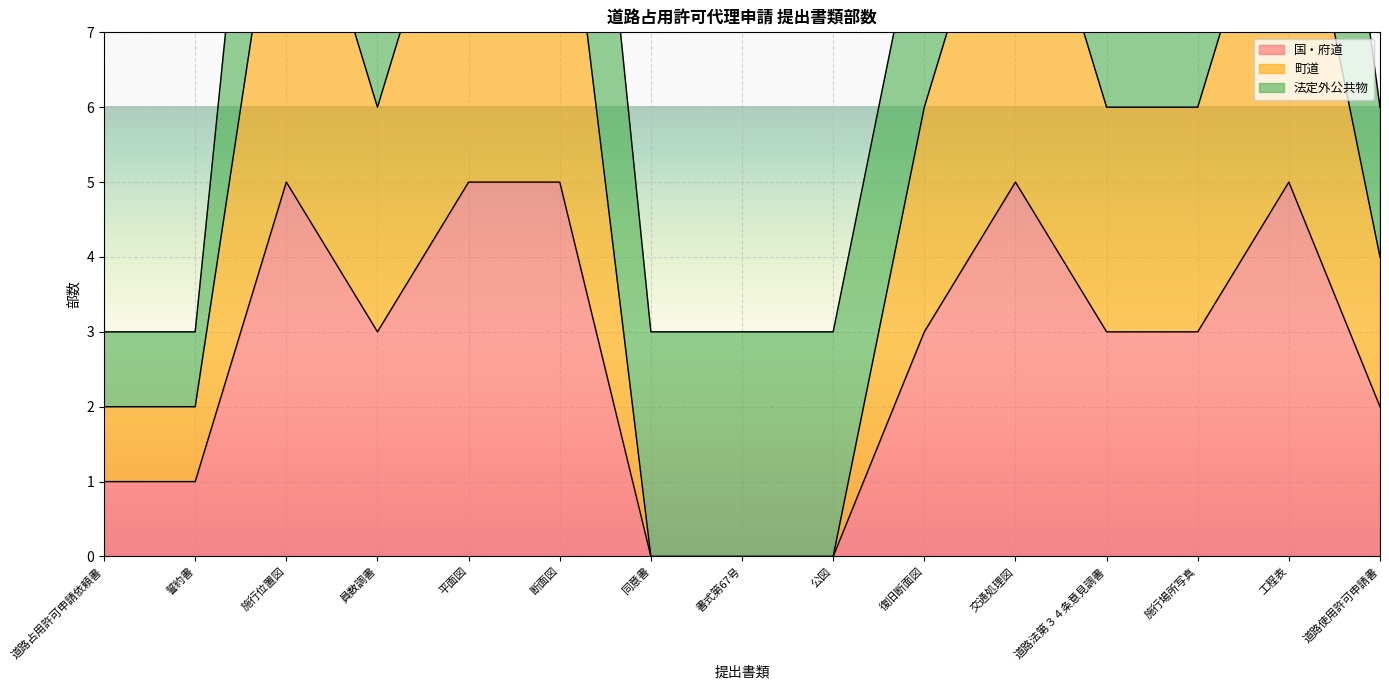

What position from the right is 道路使用許可申請書?

1